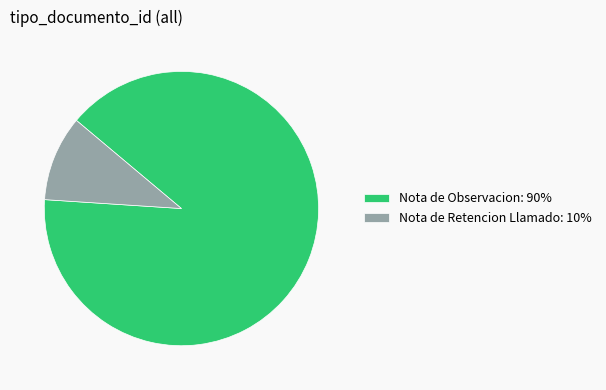

Is Nota de Observacion: 90% the majority of the pie?

Yes